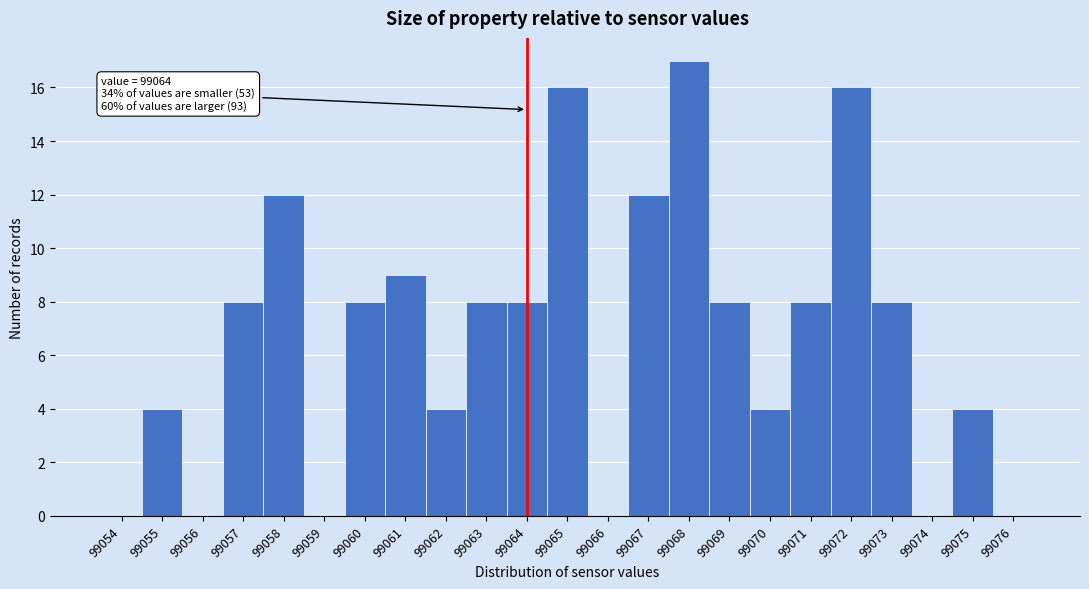

Reading left to right, what are all the values shown in this chart?

99054=0	99055=4	99056=0	99057=8	99058=12	99059=0	99060=8	99061=9	99062=4	99063=8	99064=8	99065=16	99066=0	99067=12	99068=17	99069=8	99070=4	99071=8	99072=16	99073=8	99074=0	99075=4	99076=0